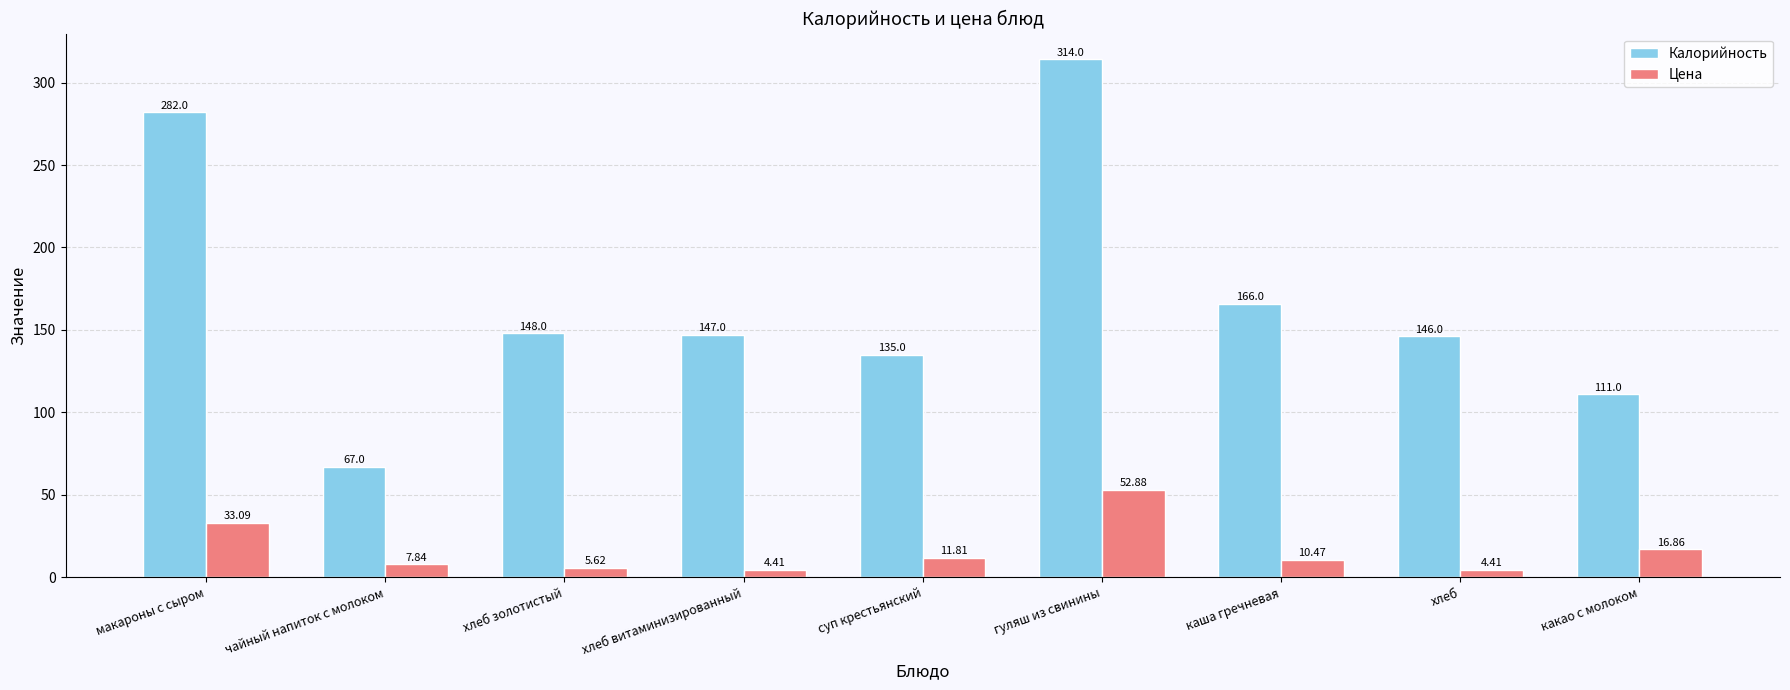

What is the sum of all Калорийность values?

1516.0